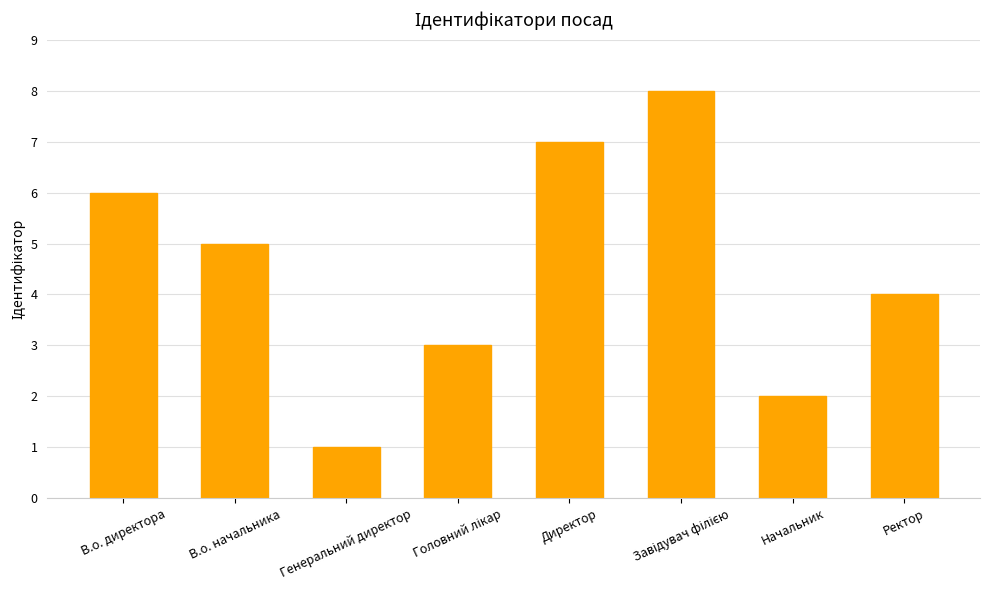

How many bars are there in total?

8